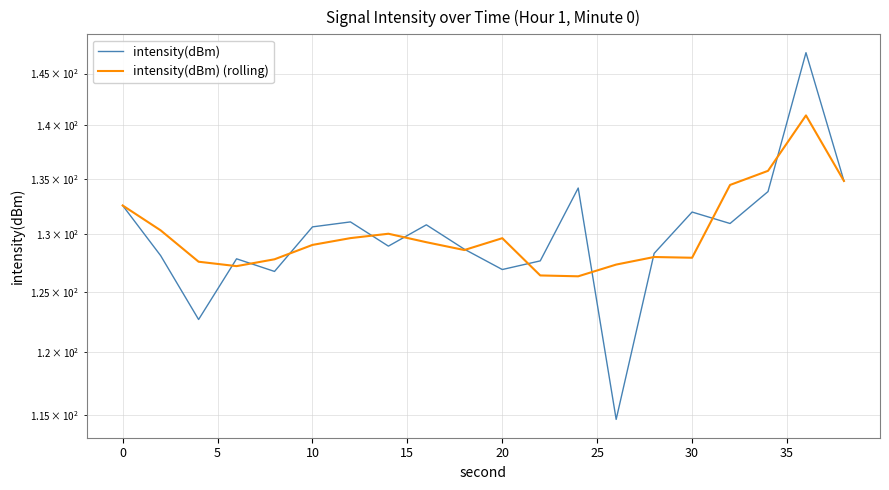

What is the difference between the maximum and second lowest values in the intensity(dBm) series?

24.4